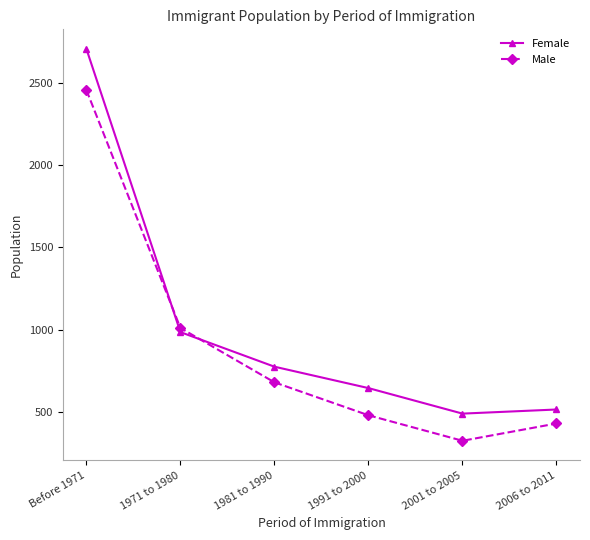

How many values in the Male series are below 680?

3